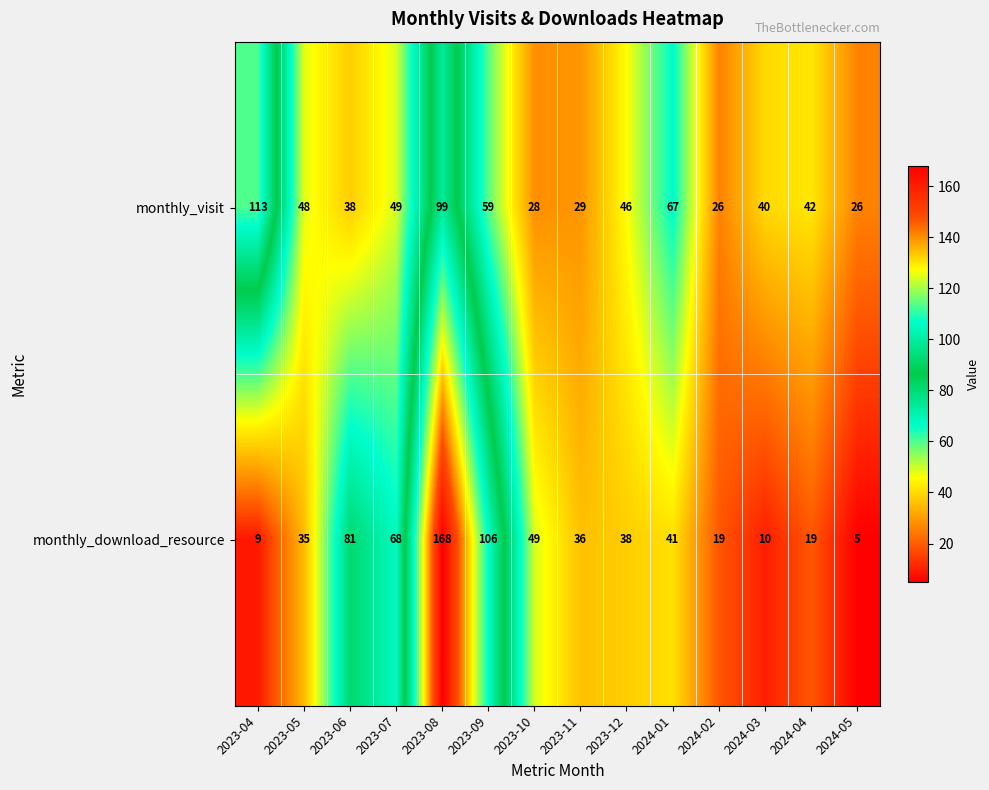

What is the difference between the second highest and second lowest values in the monthly_visit series?

73